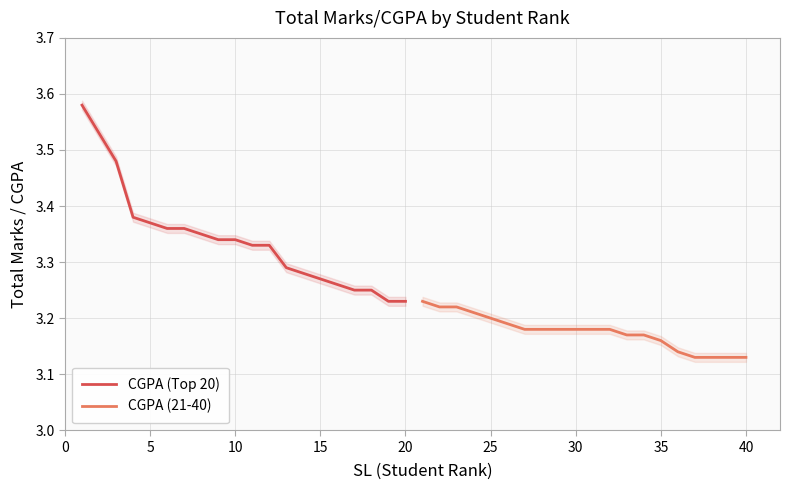

What are all the series names shown in the legend?

CGPA (Top 20), CGPA (21-40)